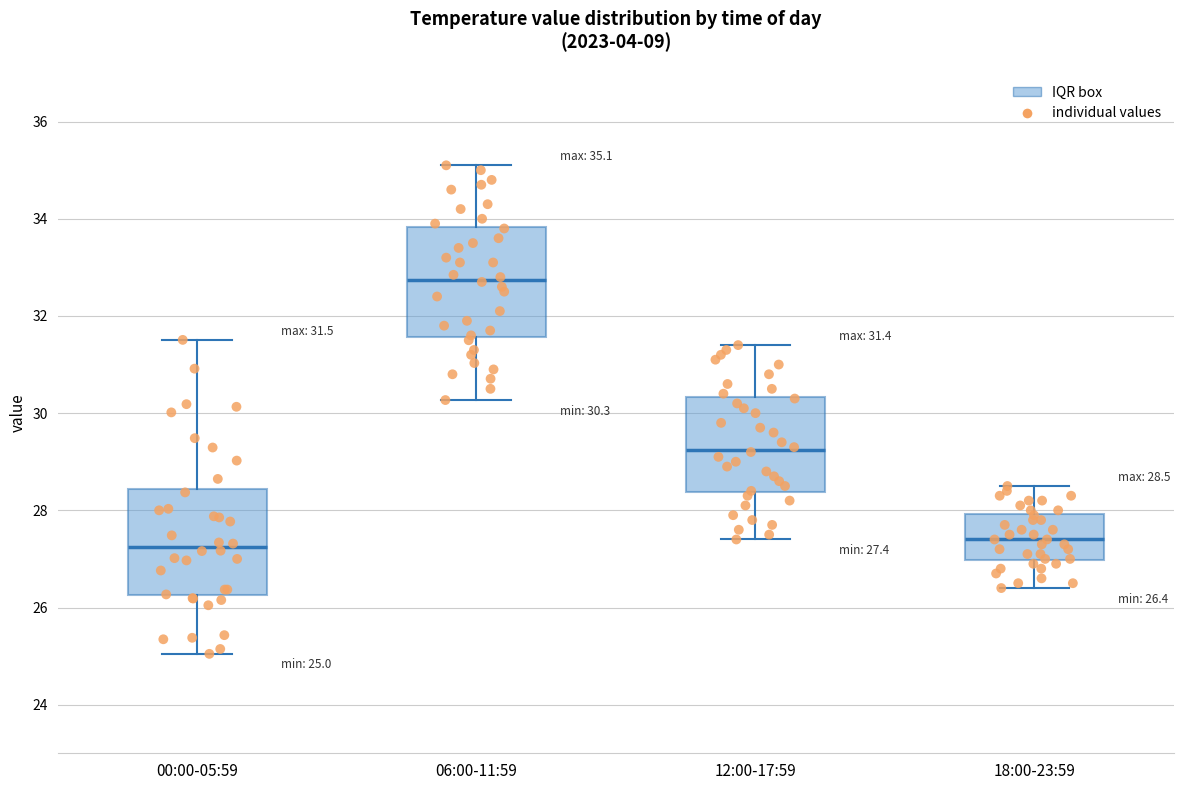

Which box has the highest median line?

06:00-11:59